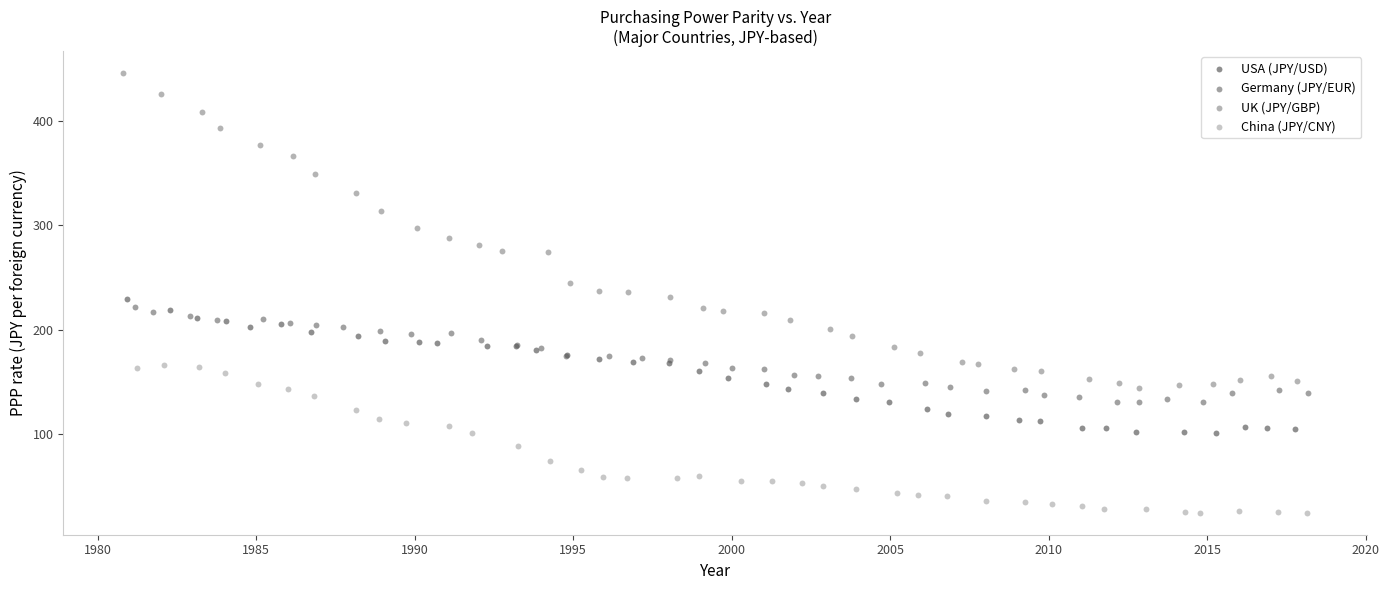

Which series reaches the maximum Y coordinate?

UK (JPY/GBP)